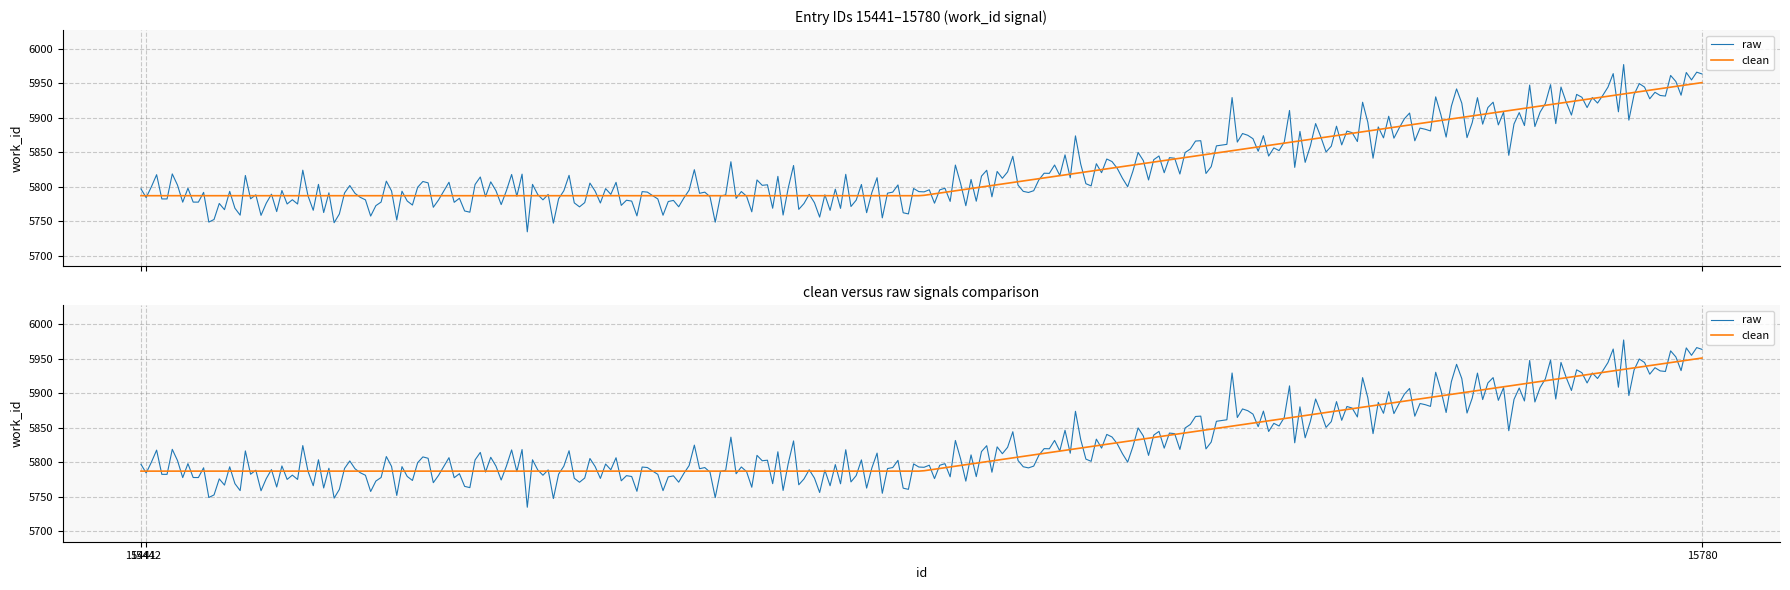

True or false: the data shows 5787 at 15442.

True